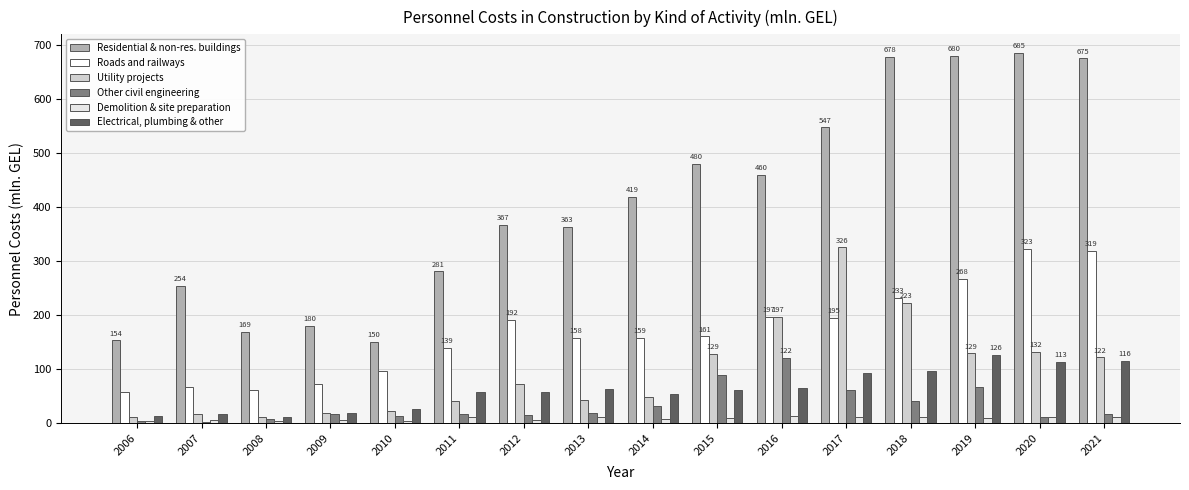

True or false: Construction of other civil engineering has a value of 32.7 at 2014.

True